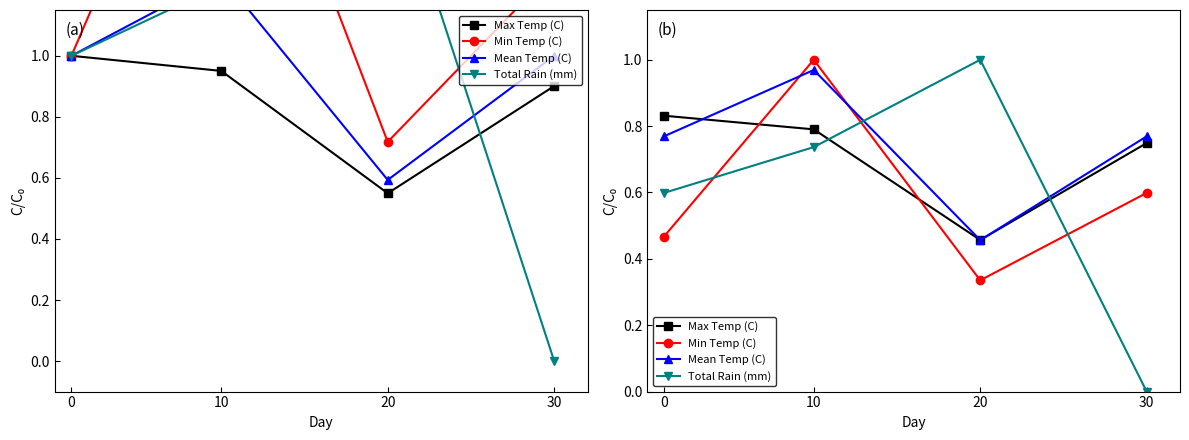

Which label corresponds to the largest value in the chart?

10